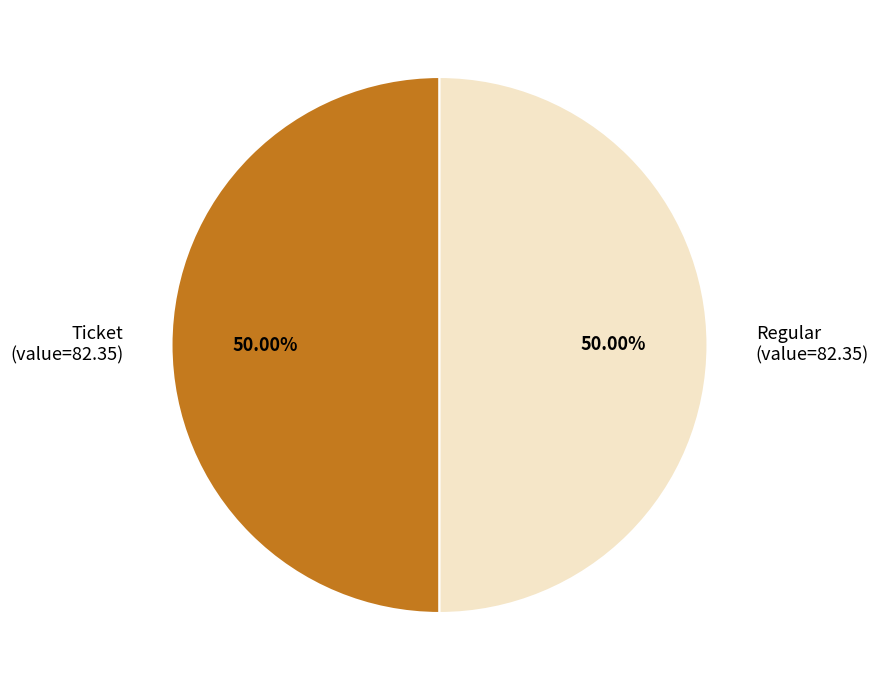

Approximately how many times larger is the value at Ticket (value=82.35) compared to Regular (value=82.35)?

1.0